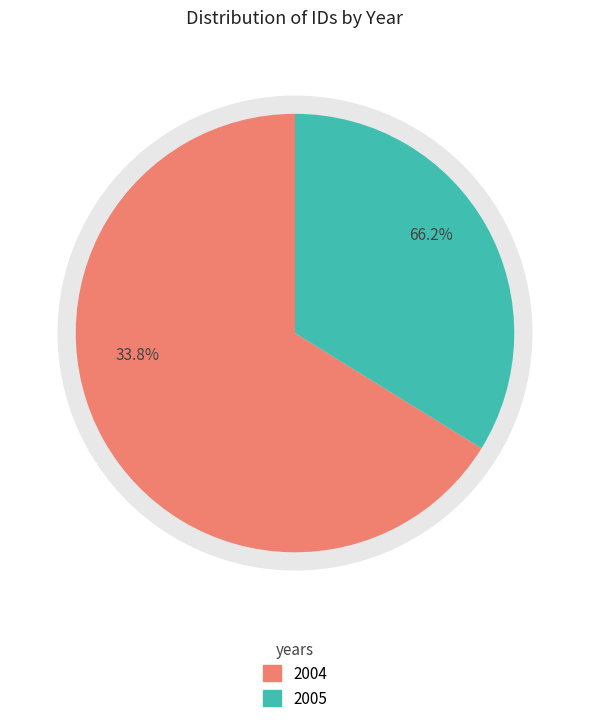

Does 2005-08-24 represent more than half of the total?

No